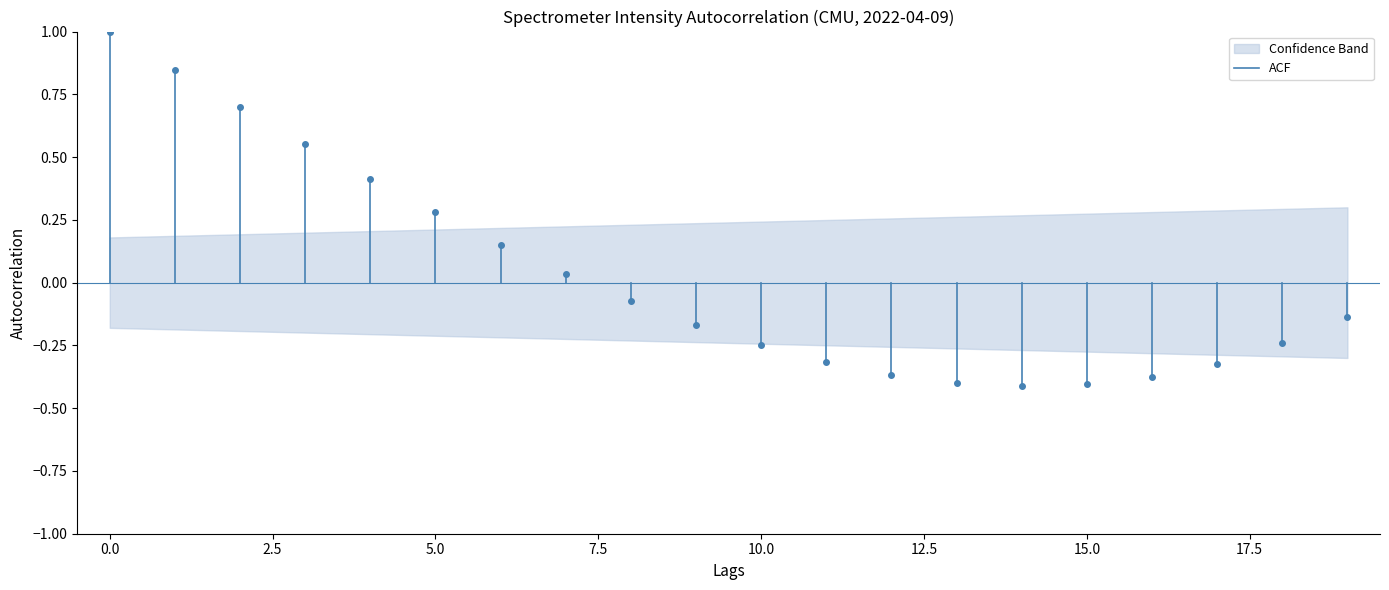

What is the difference between the maximum and minimum values?

1